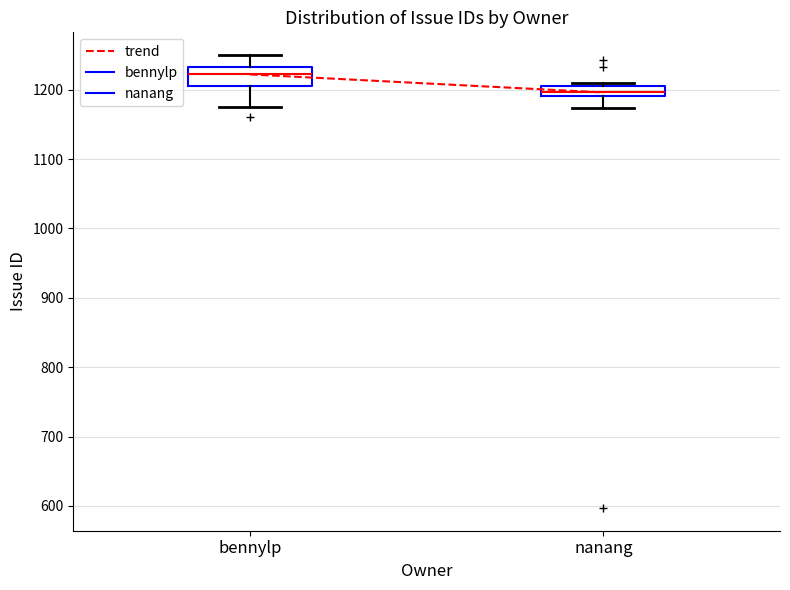

Where is the lower edge of the box for nanang on the y-axis? The values are not printed on the chart, so give them approximately, as read against the axis.

1190